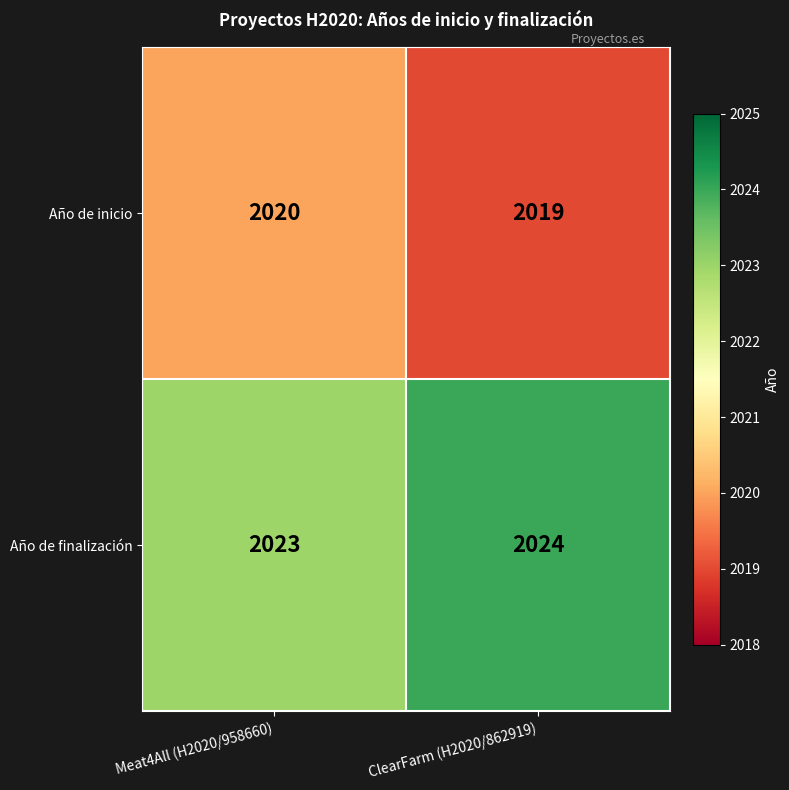

What is the spread (max minus min) of values at ClearFarm (H2020/862919)?

5